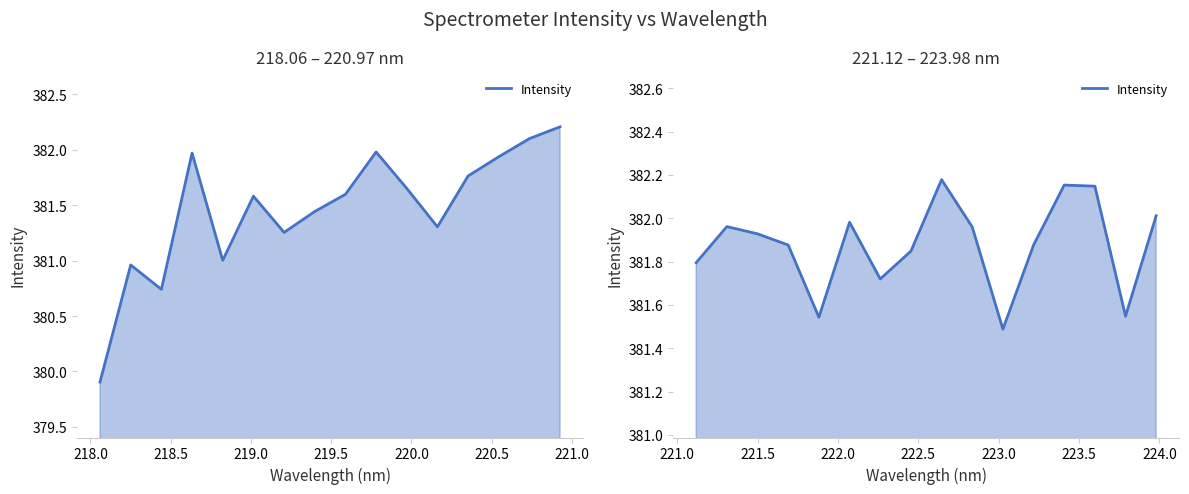

Count the number of data series in this chart.

1